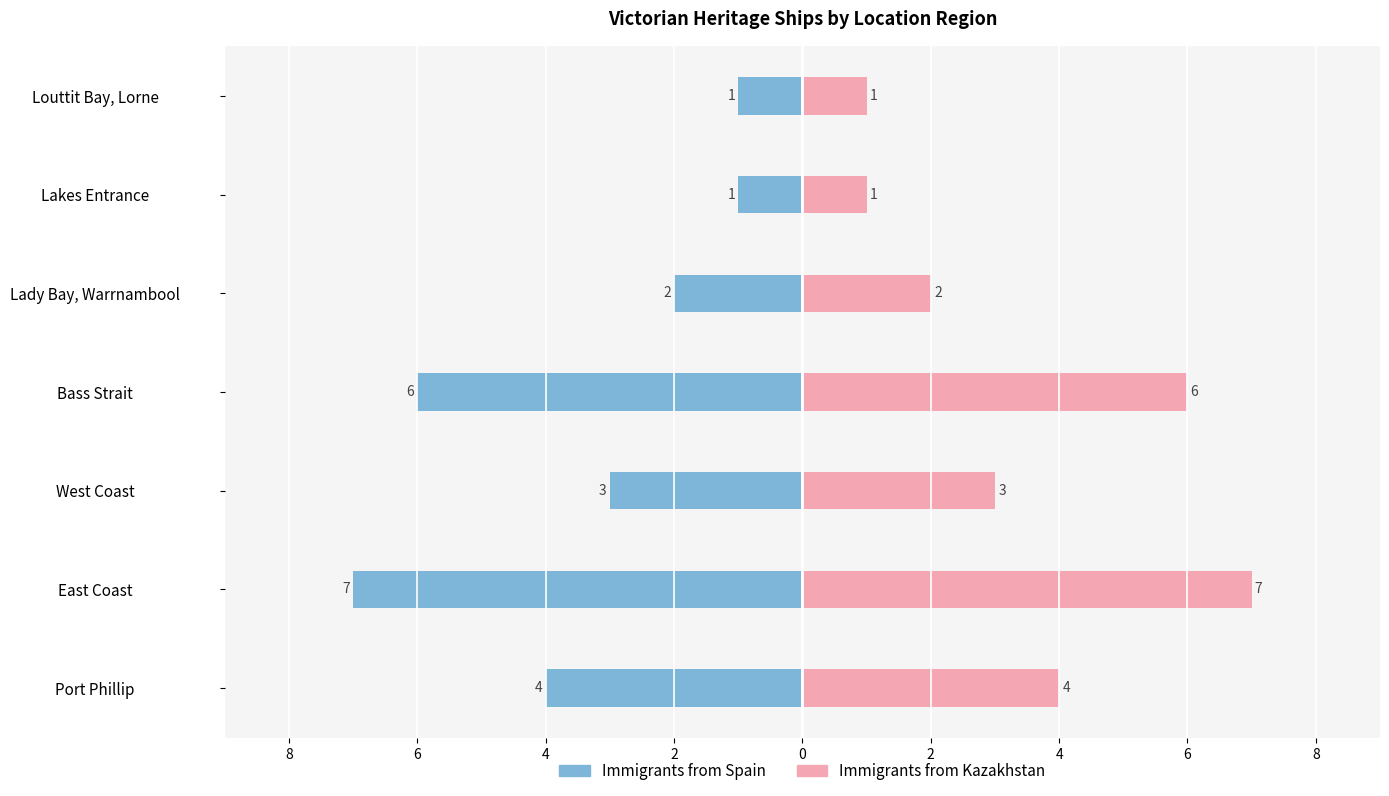

What is the minimum value for Immigrants from Kazakhstan?

1